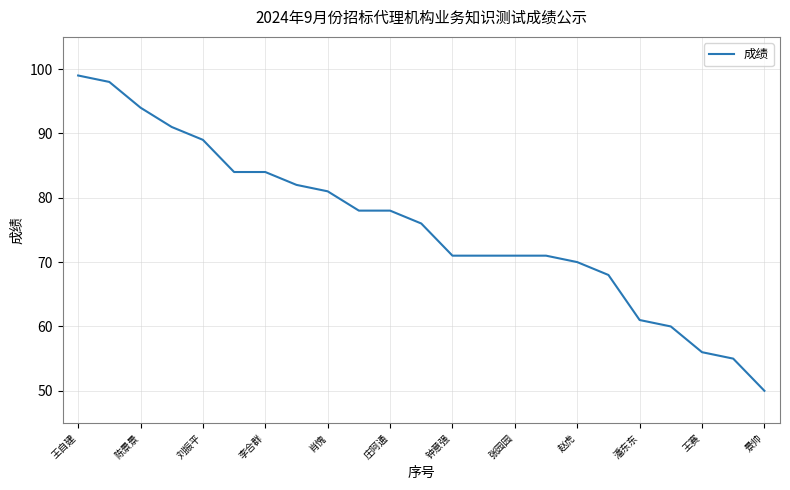

How many categories are shown in the chart?

23